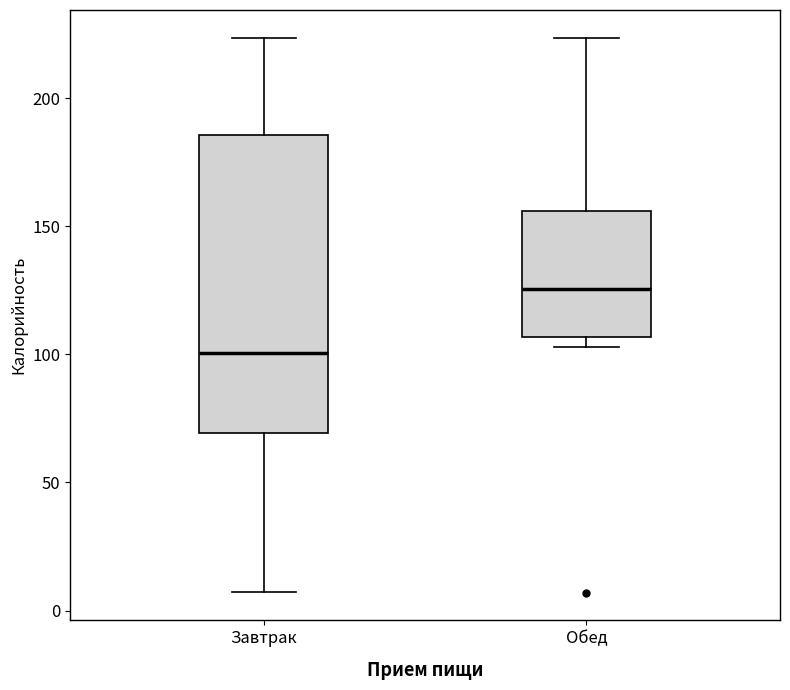

Which box's median line is the highest?

Обед